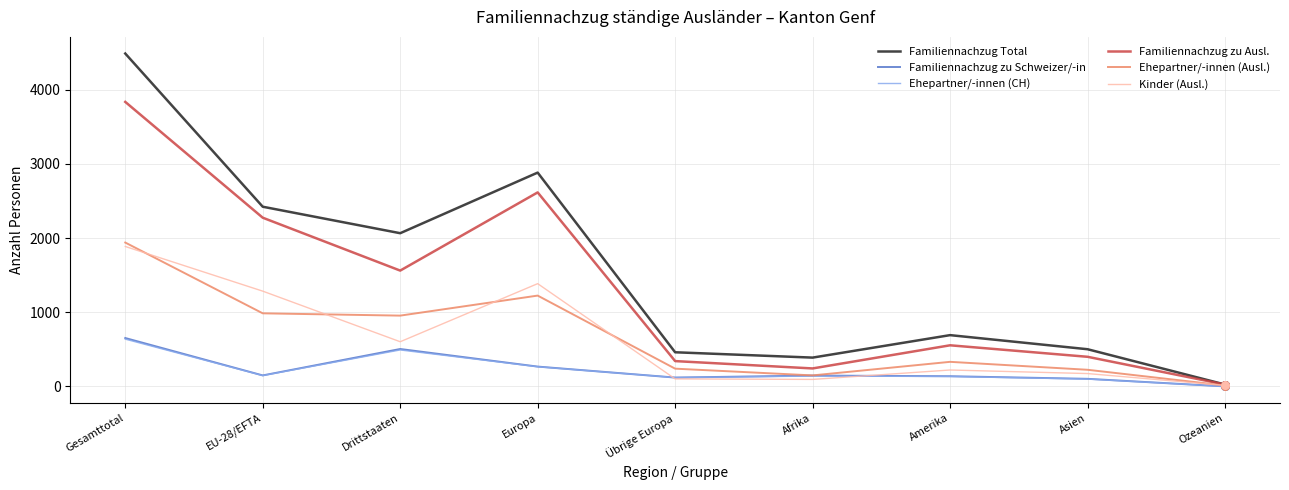

Which series has the widest spread of values?

Familiennachzug Total